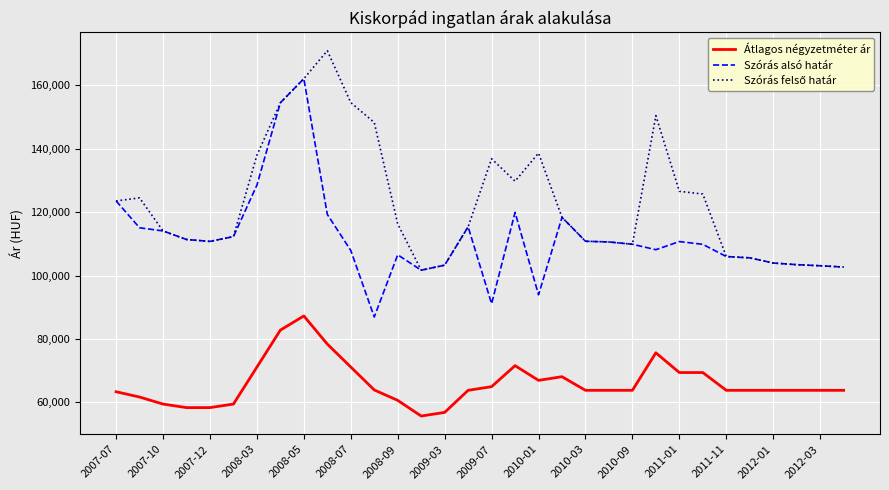

What is the maximum value shown in the chart?

170924